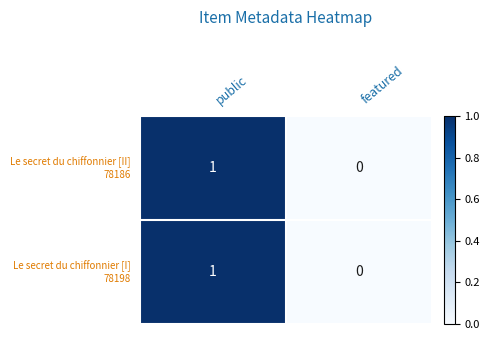

How many distinct data groups are displayed?

2